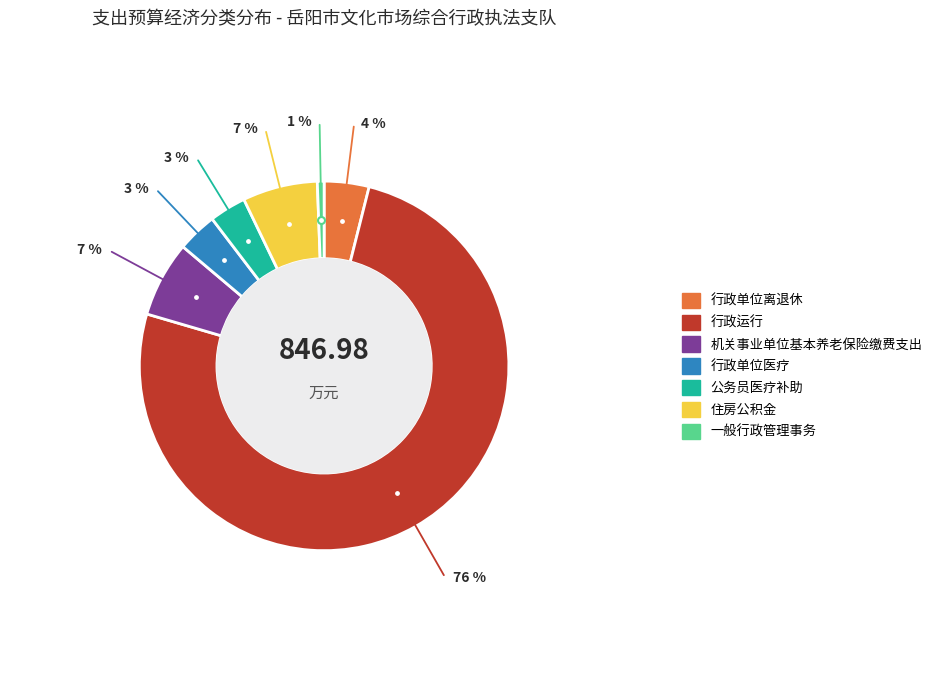

Does 行政运行 represent more than half of the total?

Yes